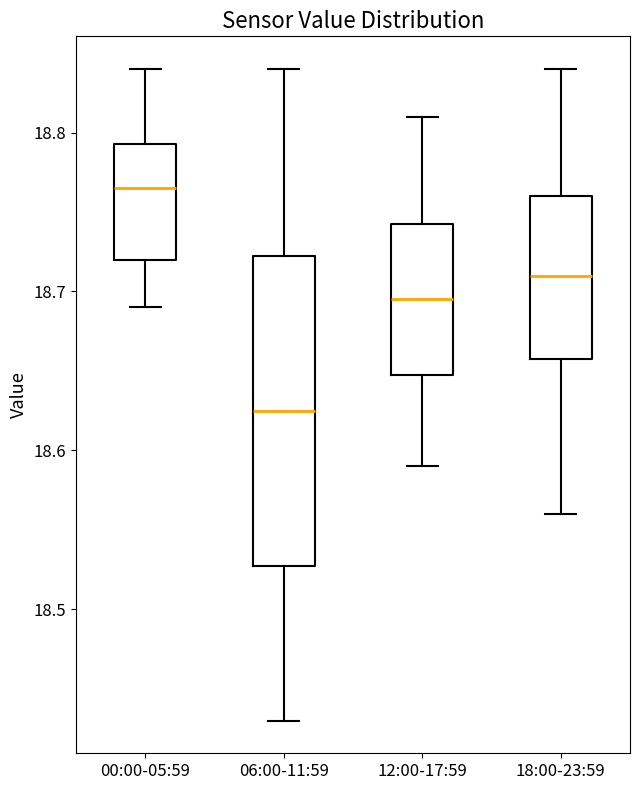

Which box has the highest median line?

00:00-05:59